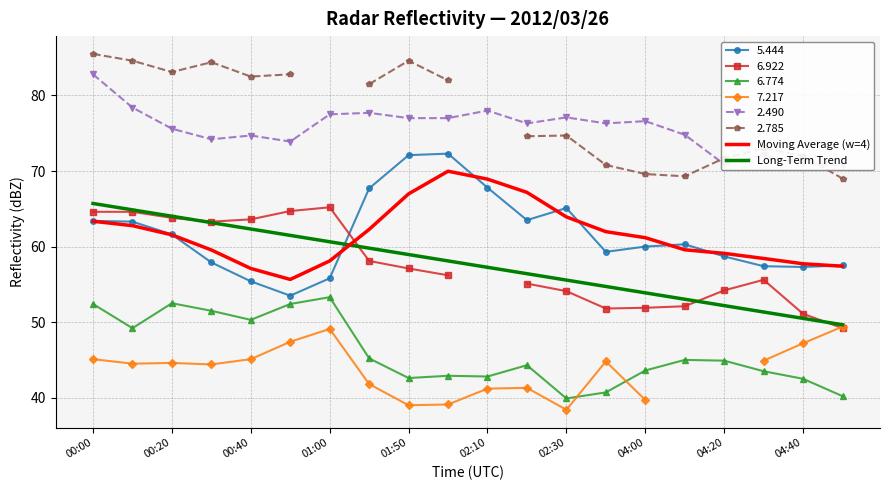

The value of 5.444 at 04:00 is 97.5. True or false?

False